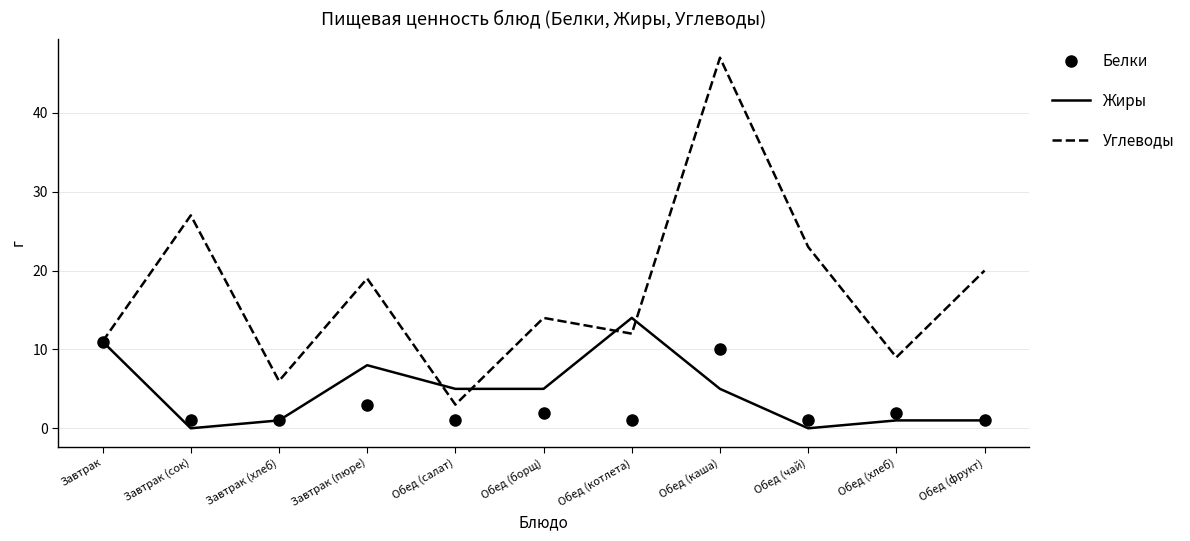

Which category has the highest value in the Белки series?

Завтрак